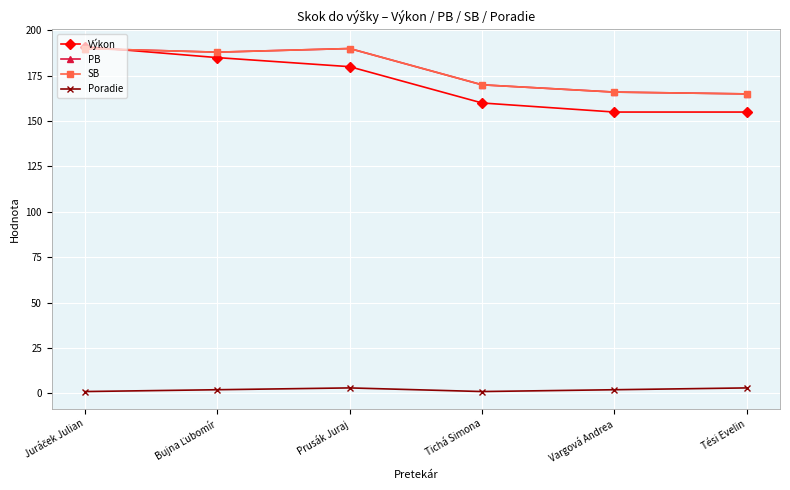

At which category does SB reach its first local peak?

Prusák Juraj